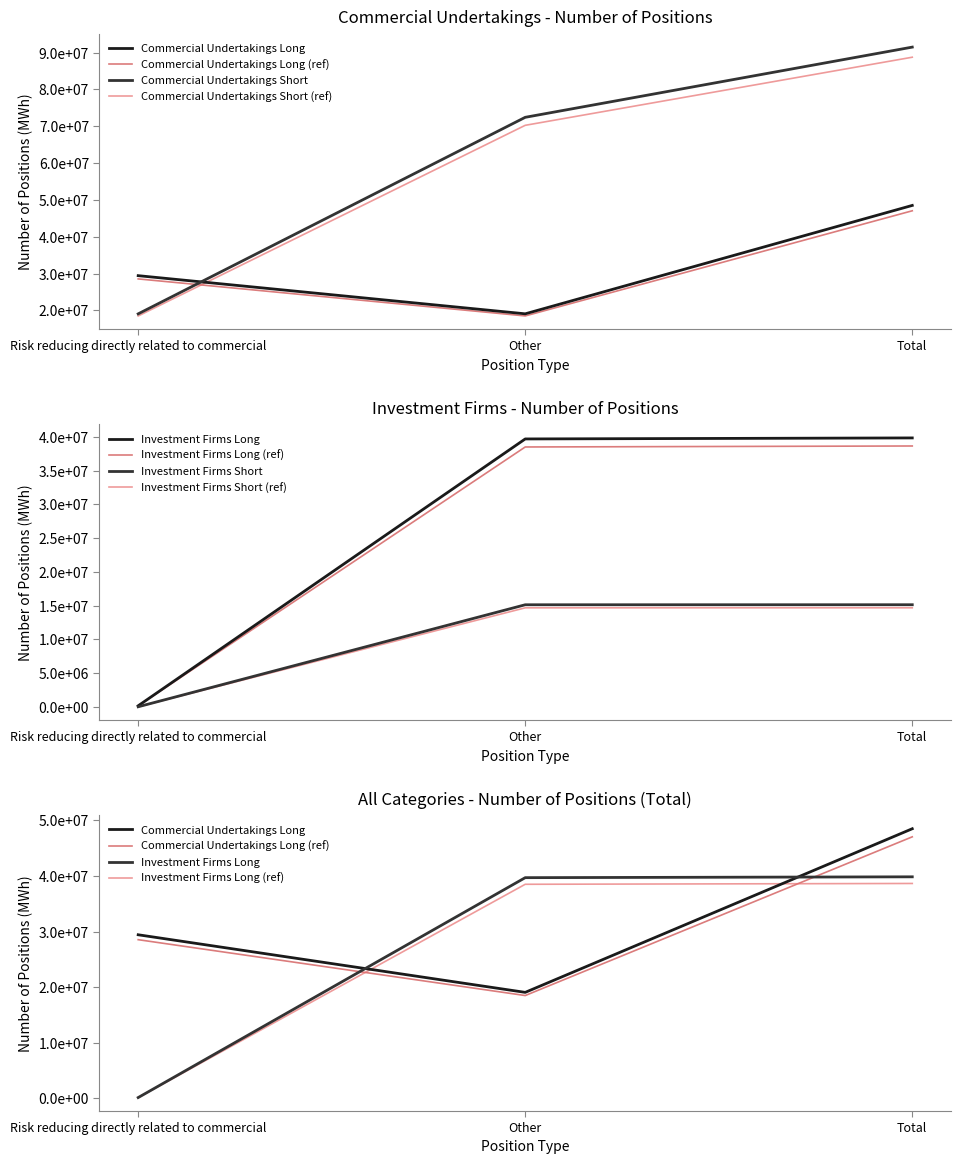

How many values in the Investment Firms Short series are below 15123990?

1